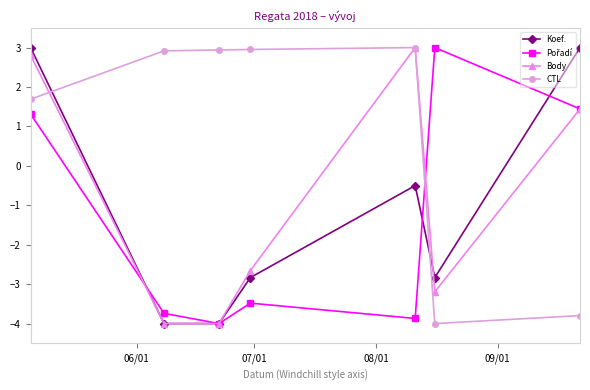

What is the greatest value displayed?

3.0